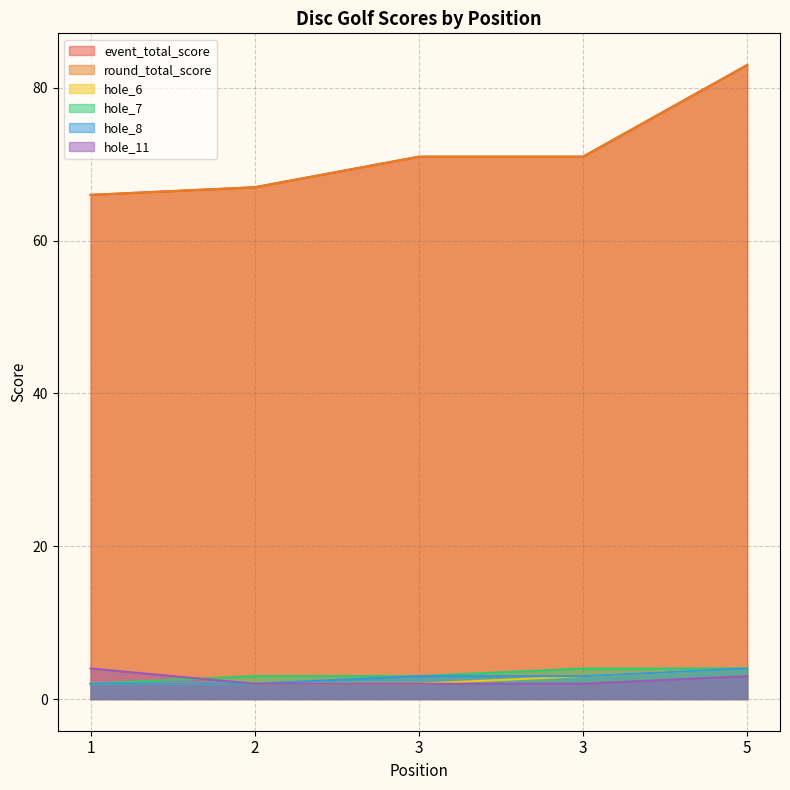

Read the round_total_score value at 5.

83